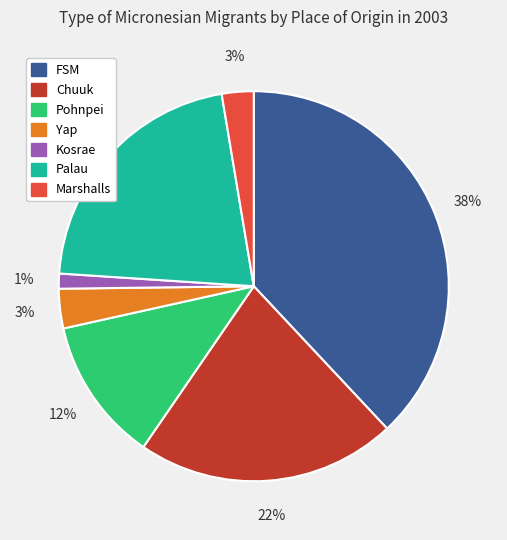

Does Pohnpei represent more than half of the total?

No